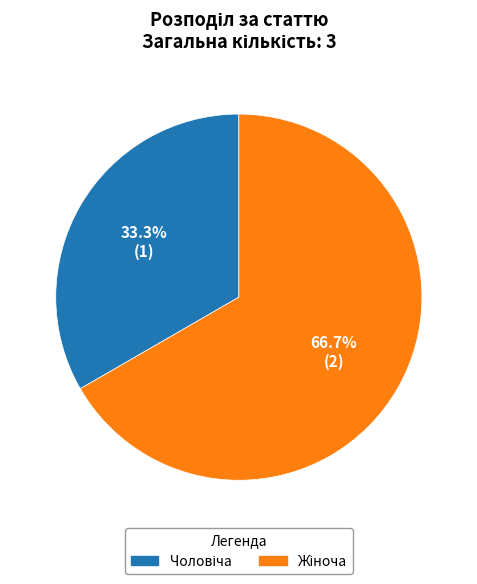

Does any single category account for the majority?

Yes